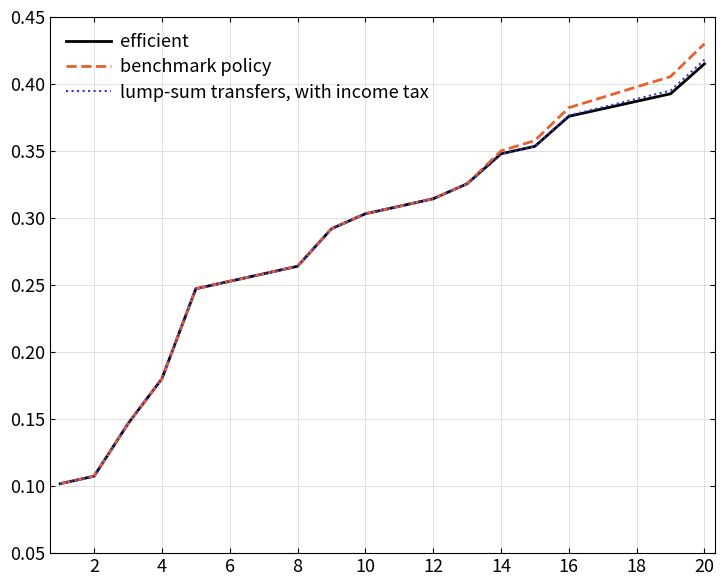

Which series has the largest range (max minus min)?

benchmark policy